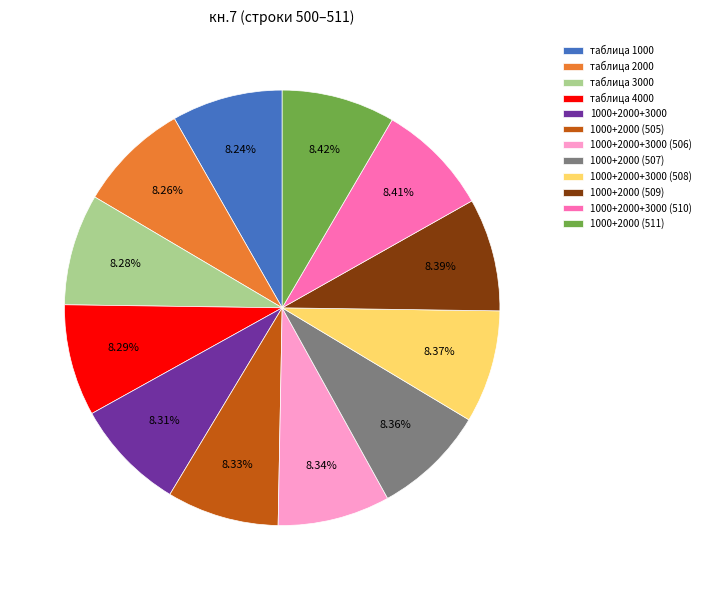

Is it true that 1000+2000 (507) is 17% of the pie?

False